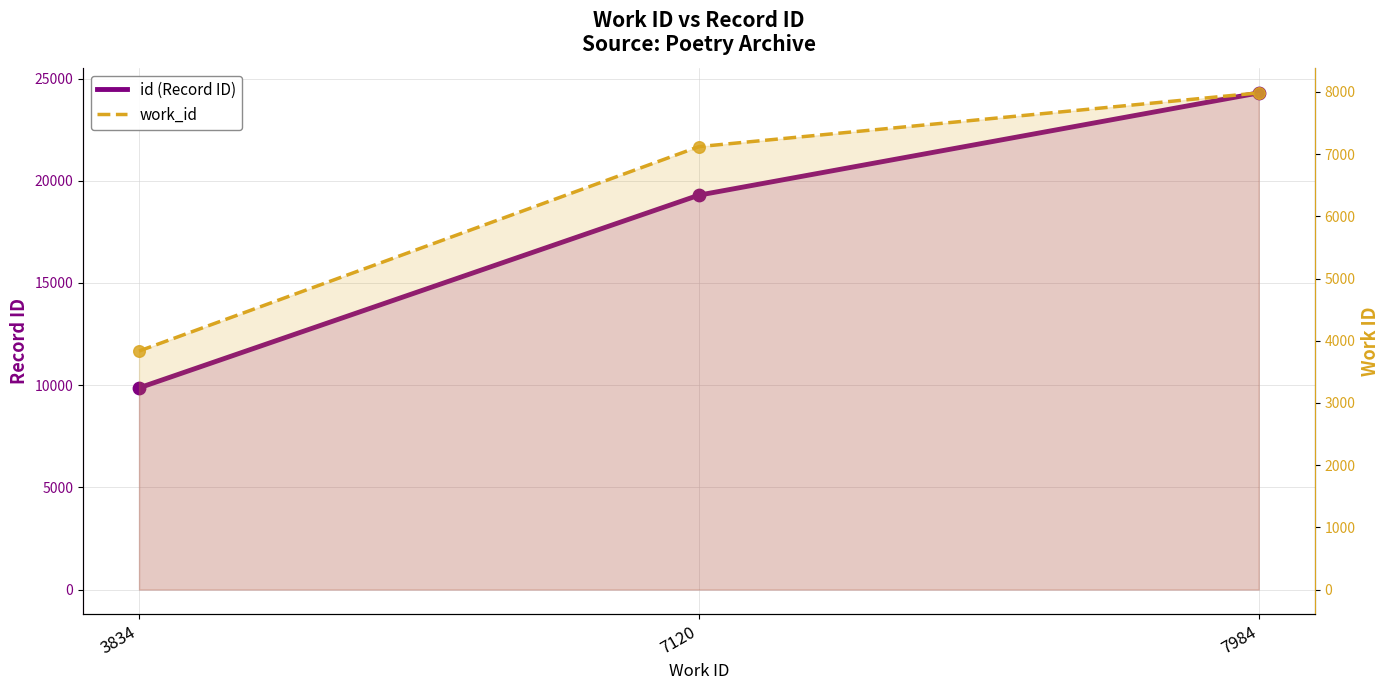

What is the total value across all series at 7984?

32284